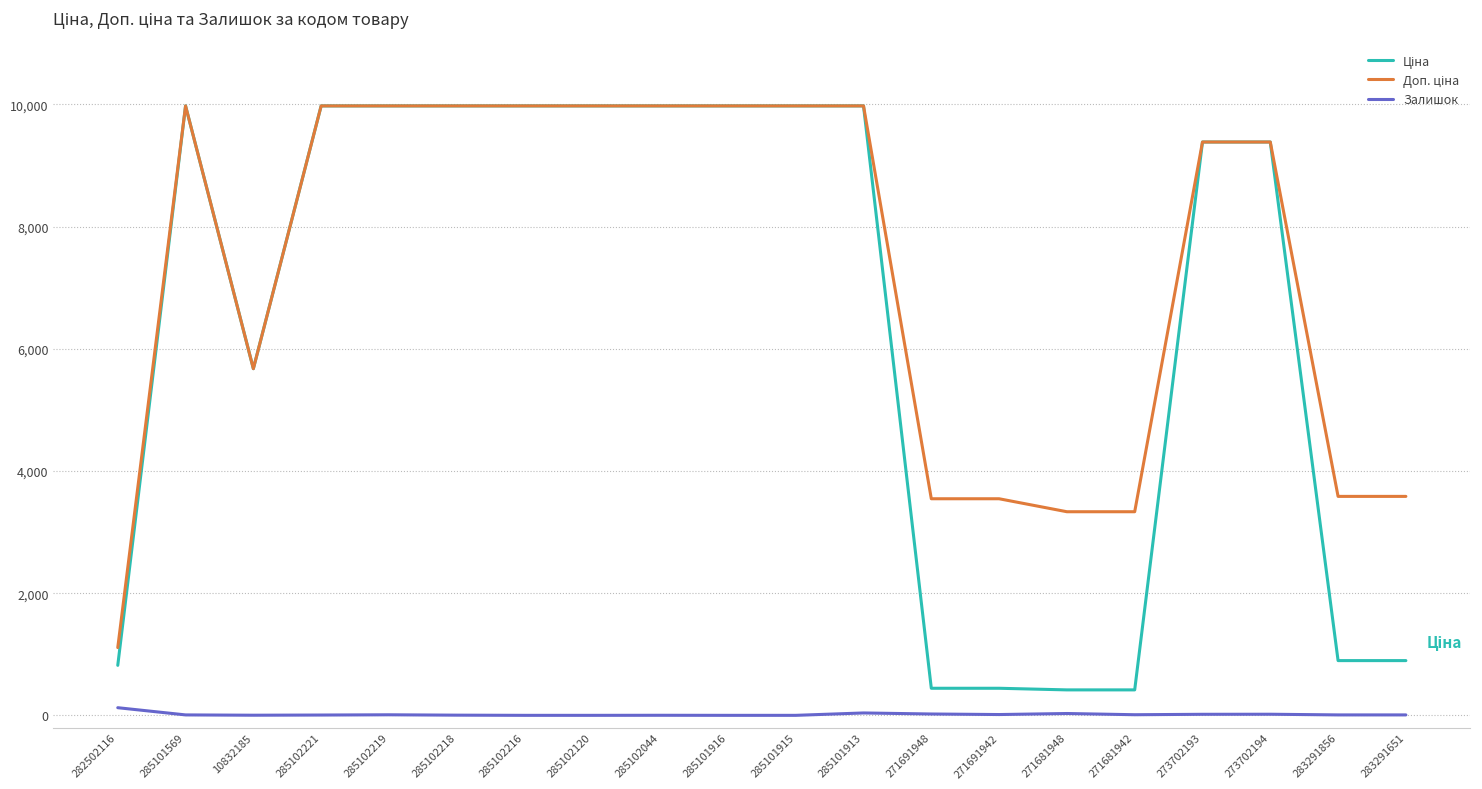

Does the chart display data point markers on the line(s)?

No